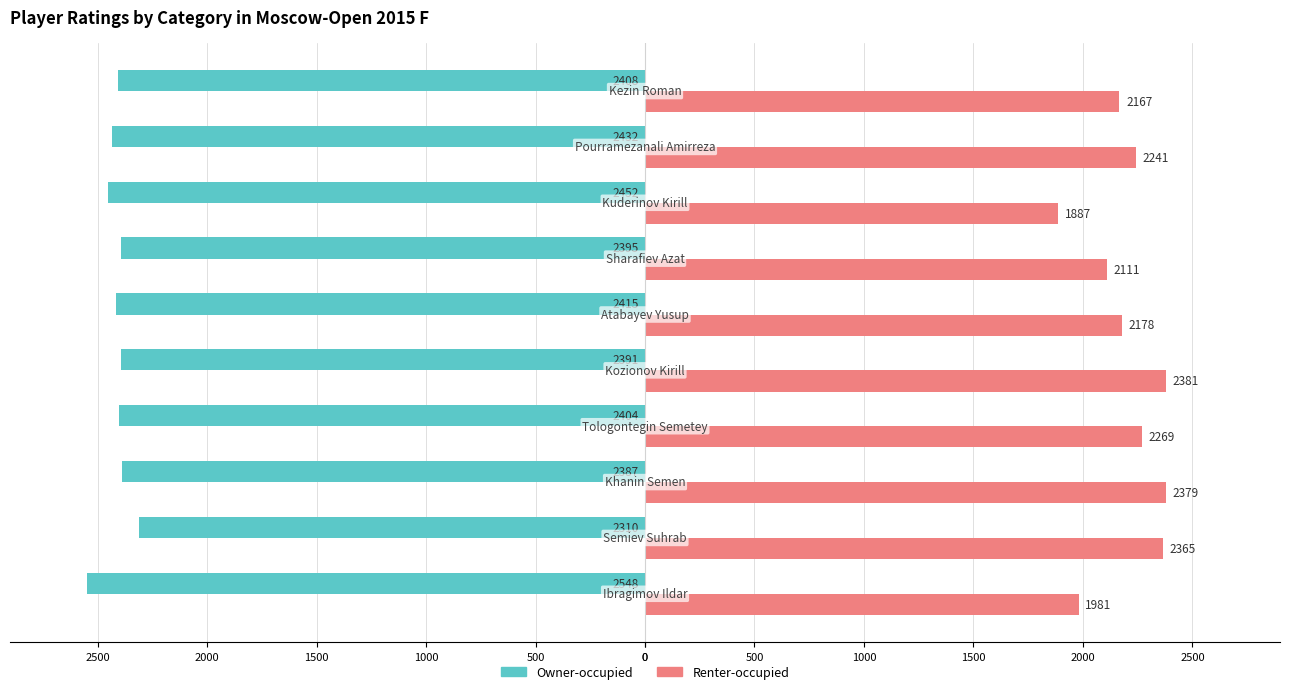

What are all the series names shown in the legend?

Owner-occupied, Renter-occupied